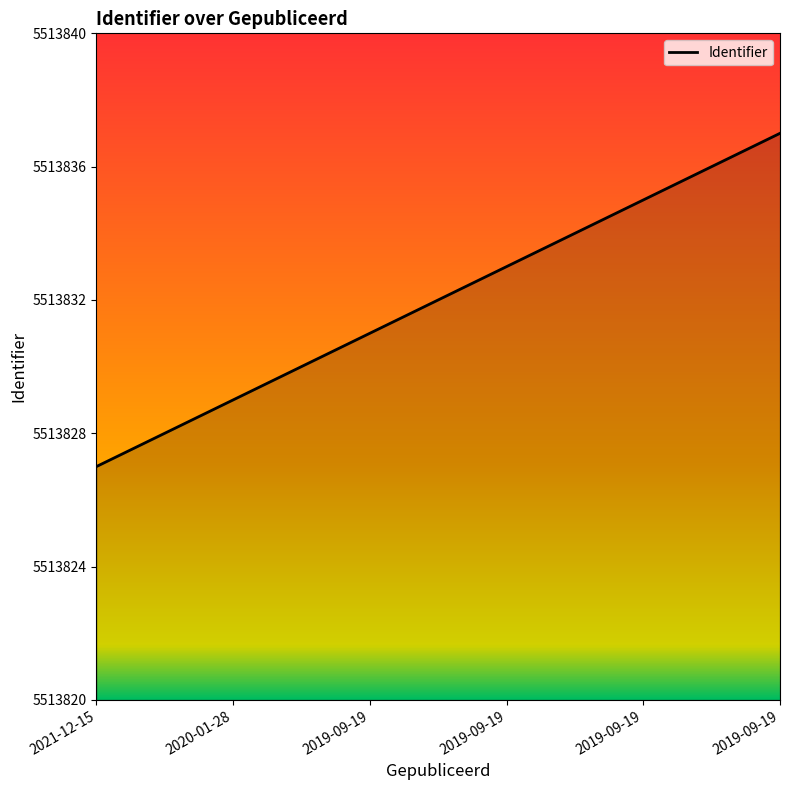

What value does the data have at 2020-01-28, to the nearest 5?

5513830